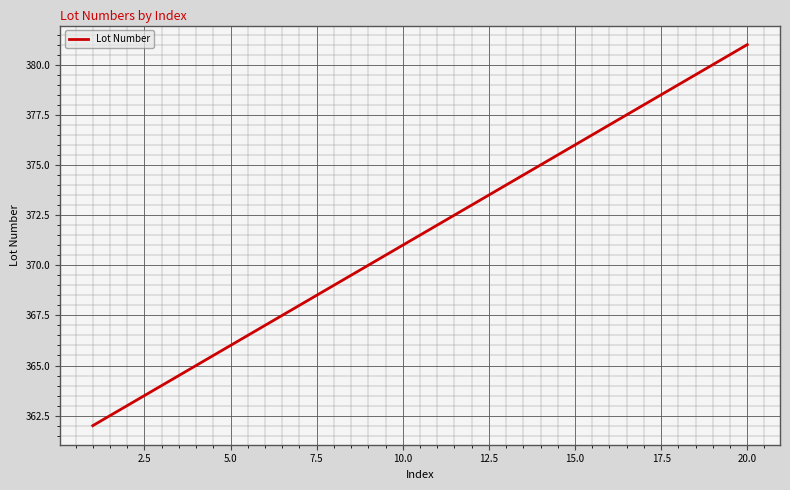

What is the difference between the maximum and minimum values?

19